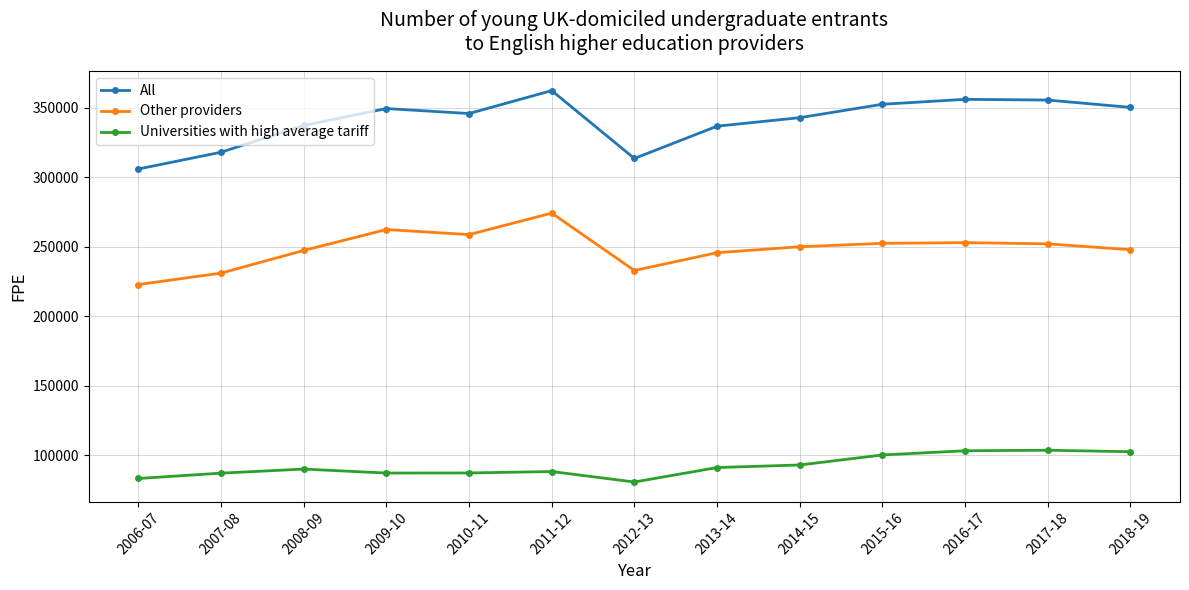

True or false: All and Other providers intersect in this chart.

False